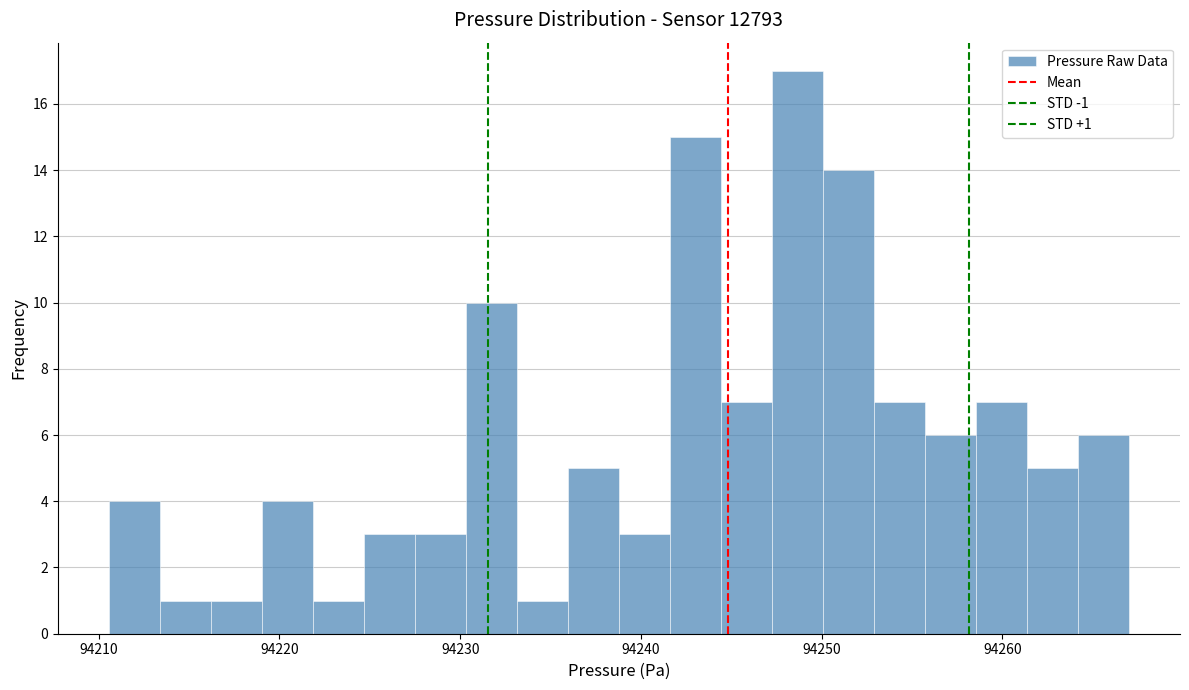

Around what value on the x-axis is the tallest bar? Give the approximate position of its centre, as read against the axis.

94249